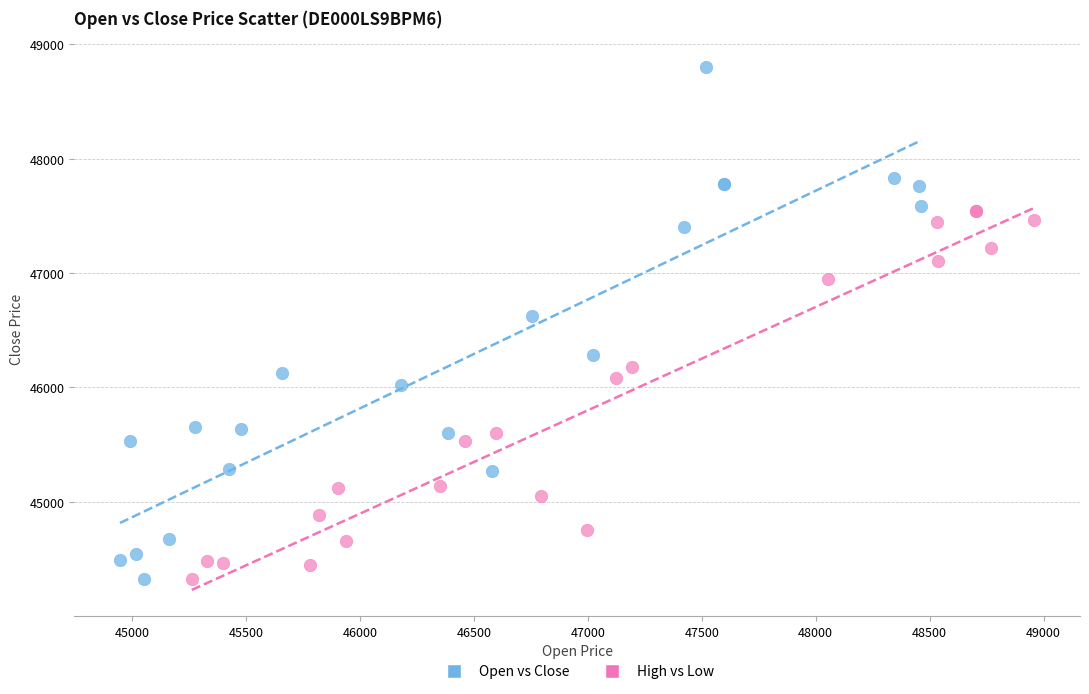

Which series has the largest Y range (max minus min)?

Open vs Close